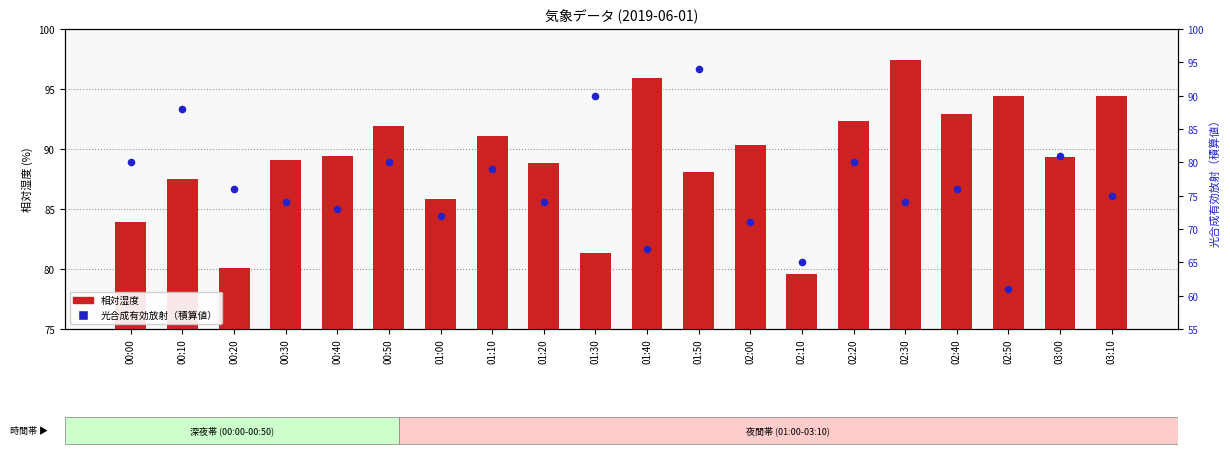

Which series contains the highest Y value?

相対湿度